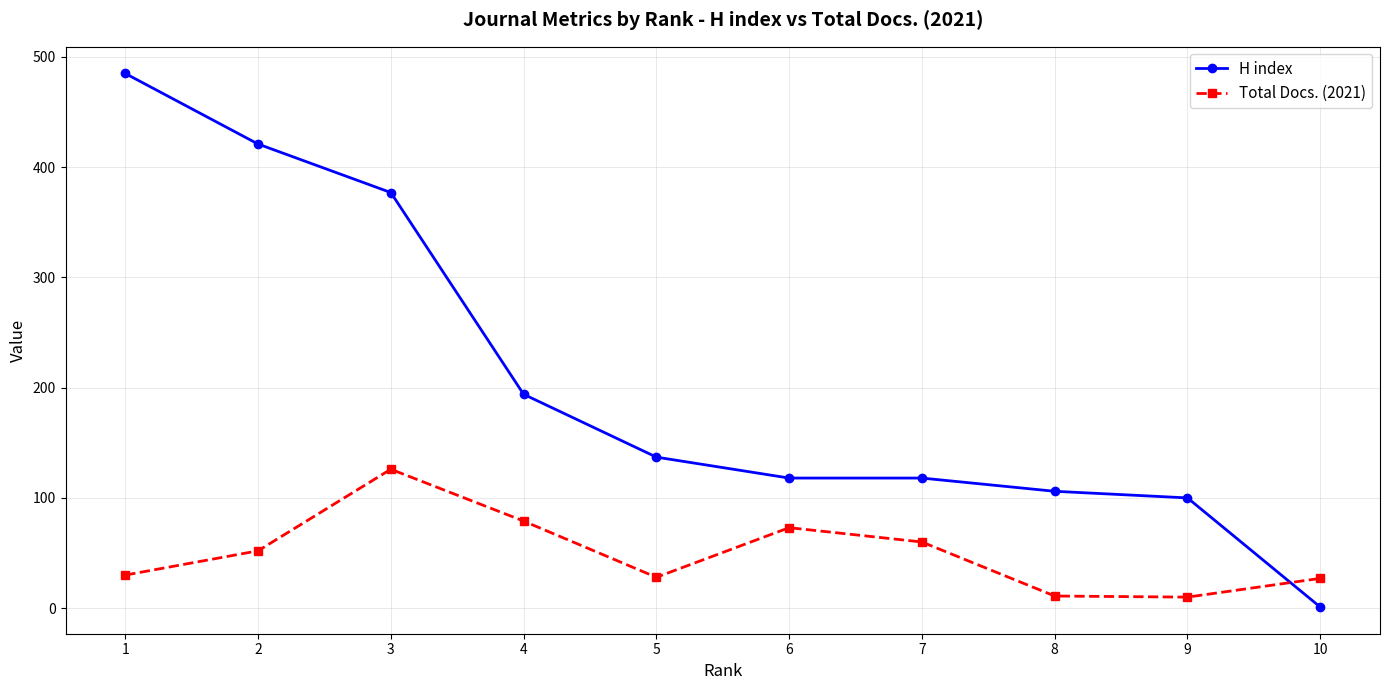

What is the difference between the second highest and second lowest values in the H index series?

321